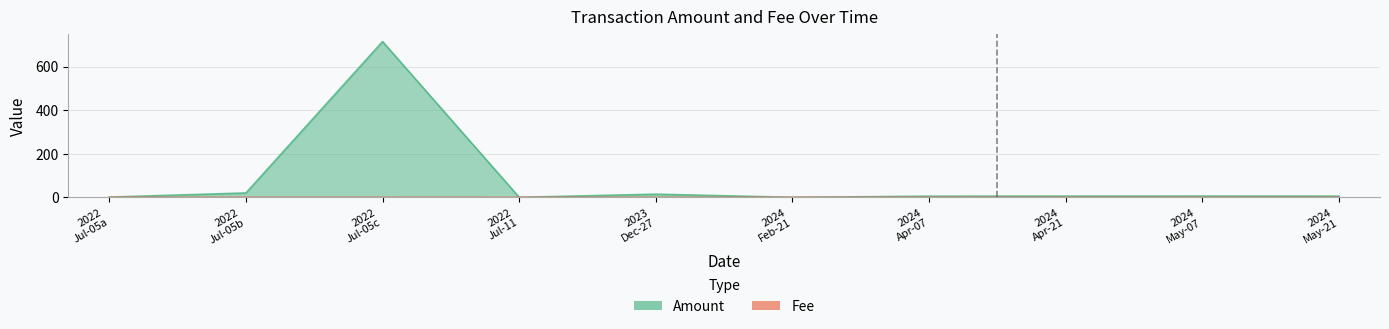

What is the highest value of the Amount series?

715.1